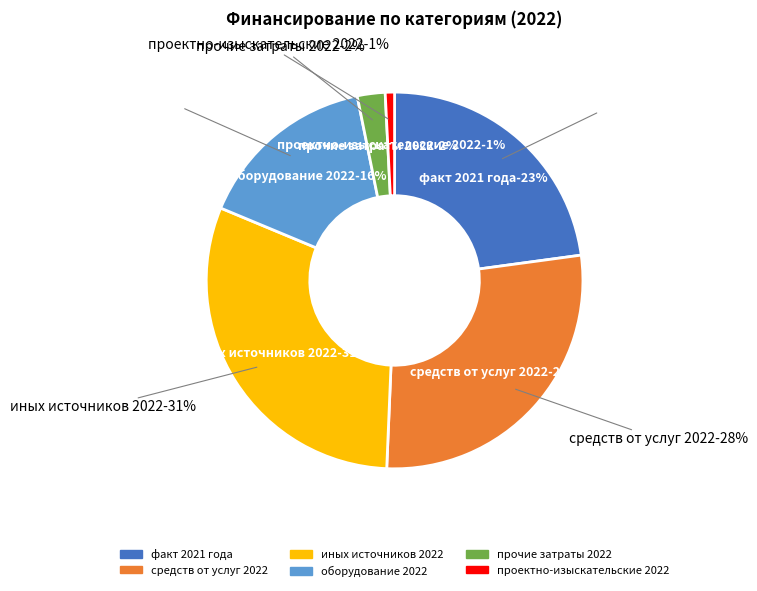

Is it true that средств от услуг 2022 is 36% of the pie?

False